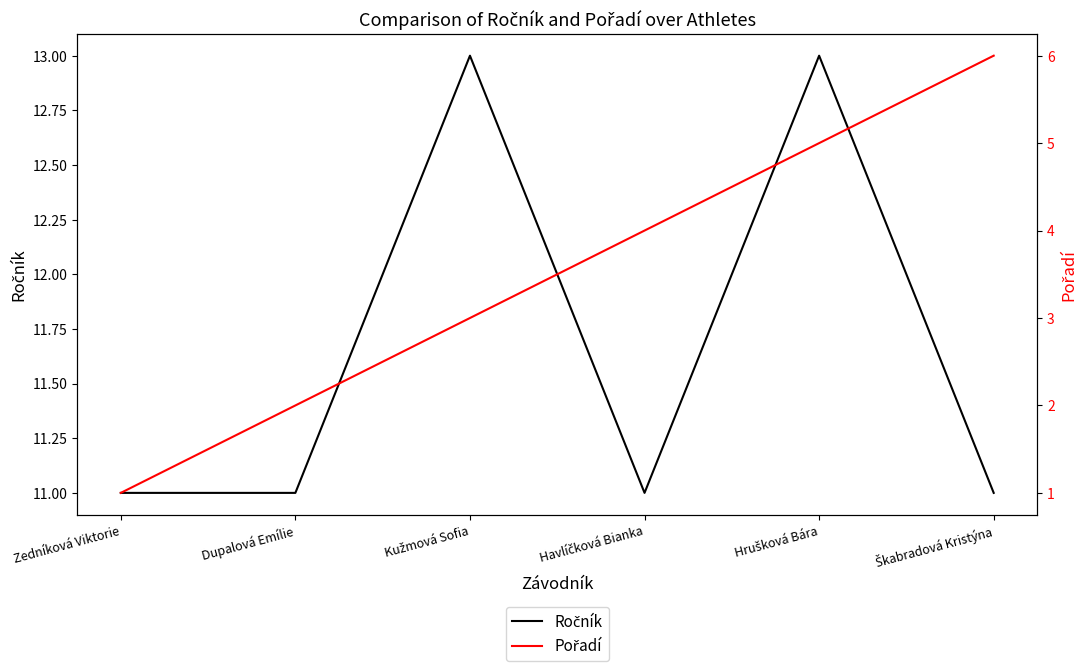

What is the value of the Pořadí point at the 1st from the left?

1